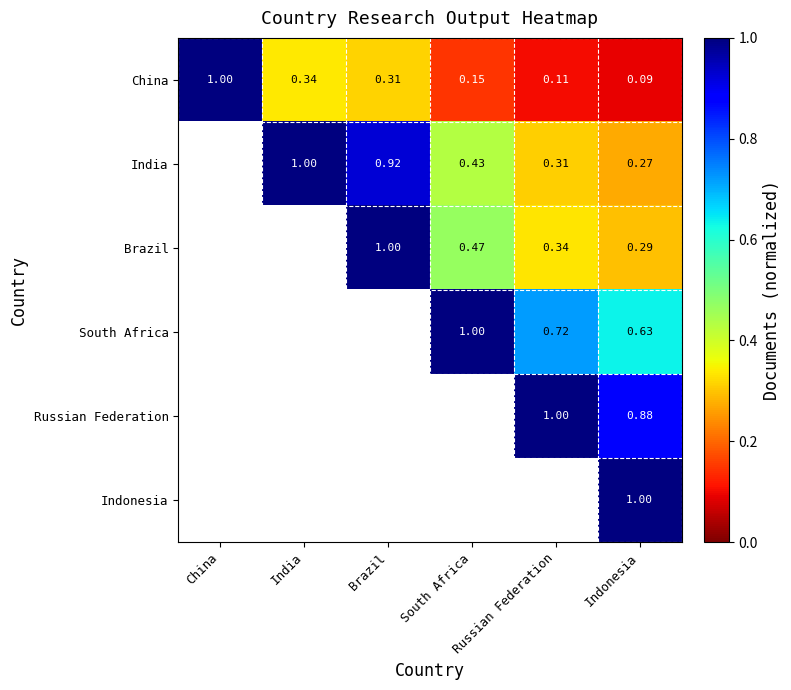

List the labels in order of China value, largest first.

China, India, Brazil, South Africa, Russian Federation, Indonesia